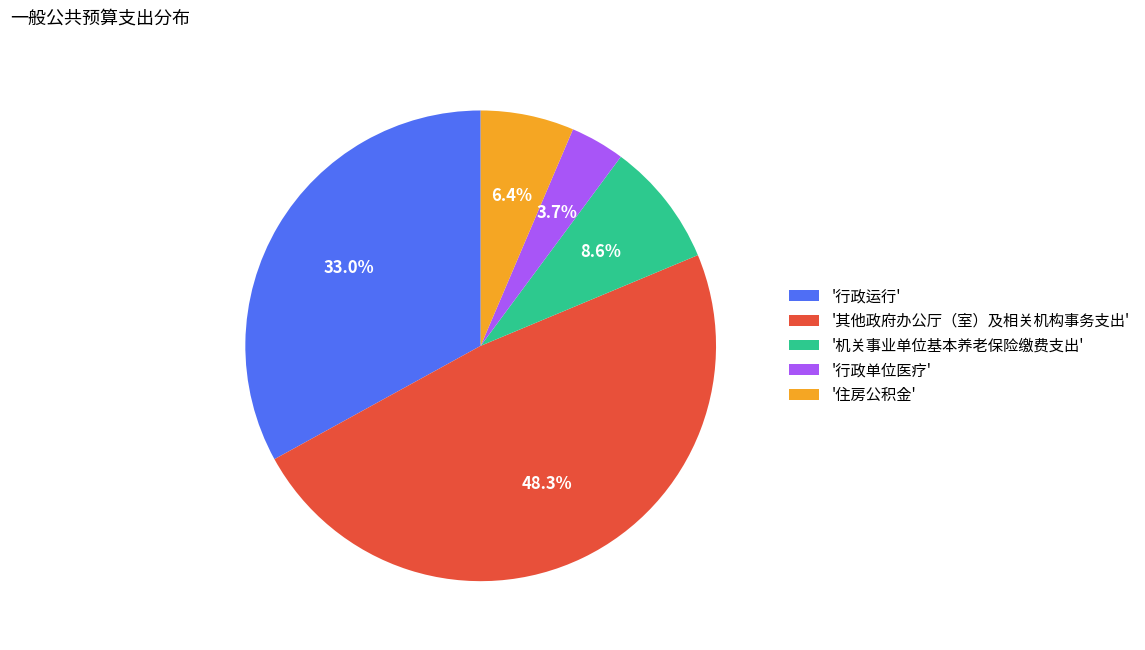

What portion of the pie excludes '机关事业单位基本养老保险缴费支出'?

91.4%